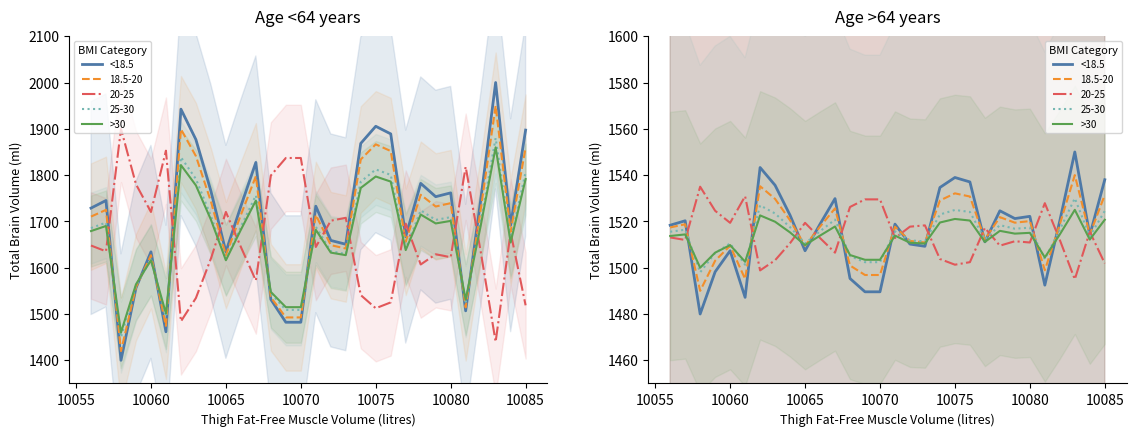

What is the difference between the highest and lowest values at 10055?

5.9